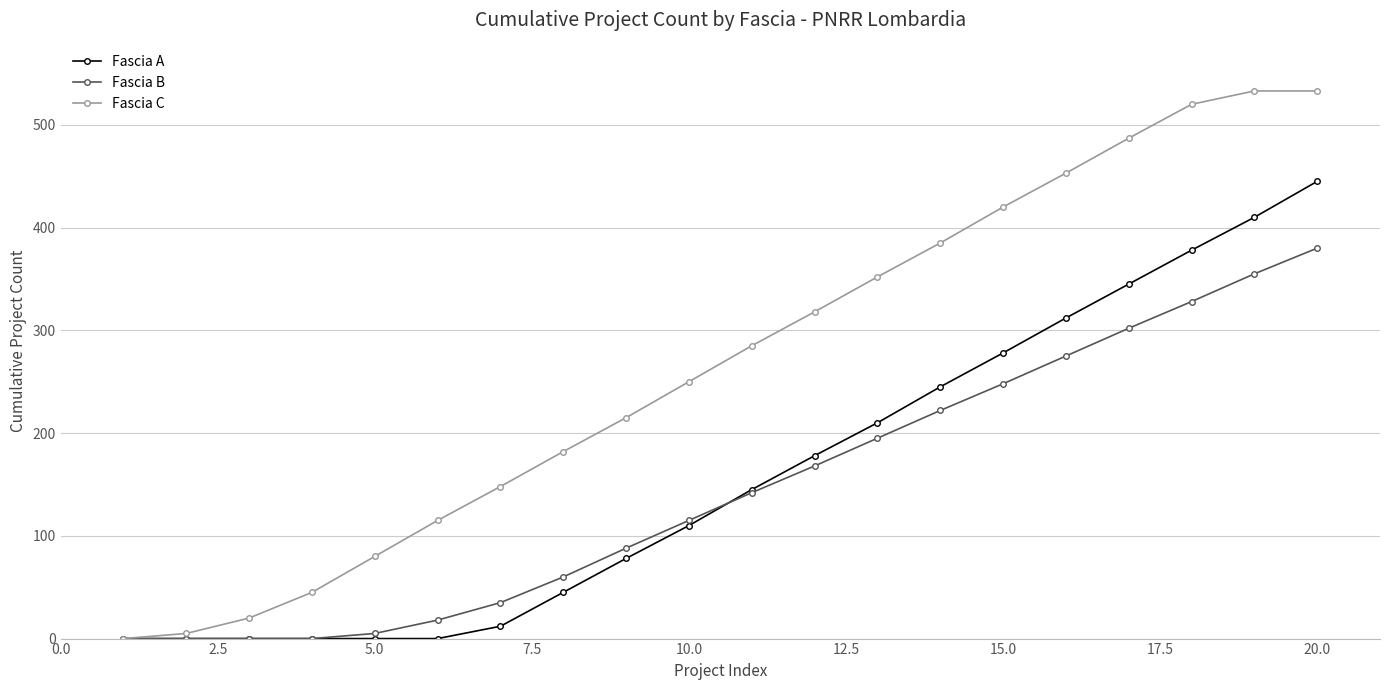

Which series has the widest spread of values?

Fascia C